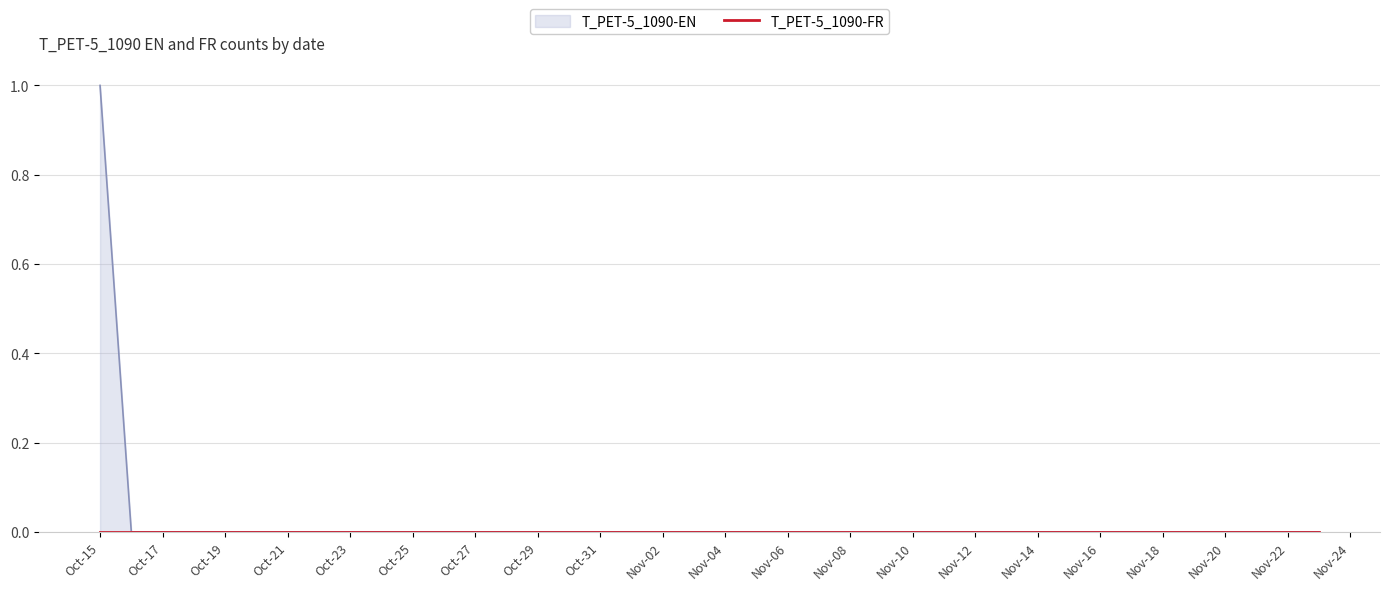

Rank the categories by value from highest to lowest.

2020-10-15, 2020-10-16, 2020-10-17, 2020-10-18, 2020-10-19, 2020-10-20, 2020-10-21, 2020-10-22, 2020-10-23, 2020-10-24, 2020-10-25, 2020-10-26, 2020-10-27, 2020-10-28, 2020-10-29, 2020-10-30, 2020-10-31, 2020-11-01, 2020-11-02, 2020-11-03, 2020-11-04, 2020-11-05, 2020-11-06, 2020-11-07, 2020-11-08, 2020-11-09, 2020-11-10, 2020-11-11, 2020-11-12, 2020-11-13, 2020-11-14, 2020-11-15, 2020-11-16, 2020-11-17, 2020-11-18, 2020-11-19, 2020-11-20, 2020-11-21, 2020-11-22, 2020-11-23